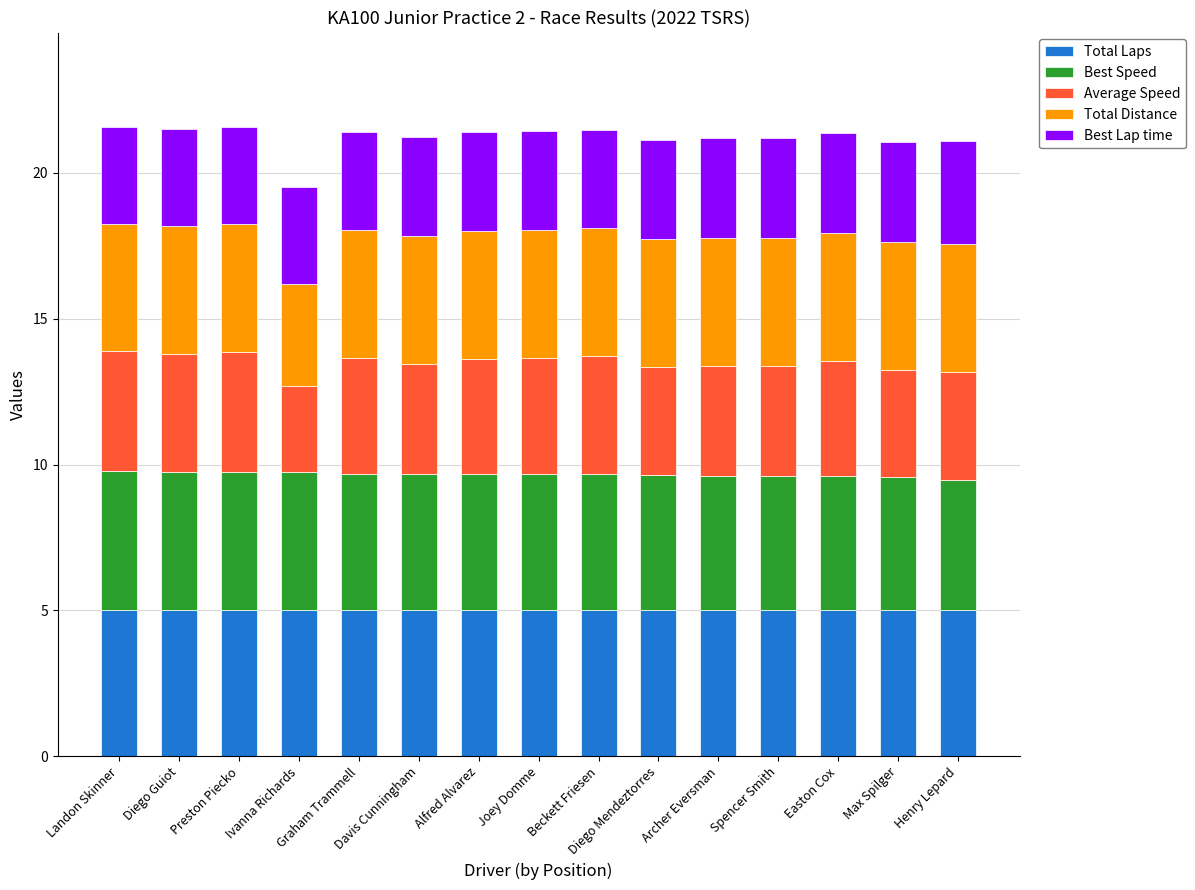

What is the maximum value for Total Laps?

5.0